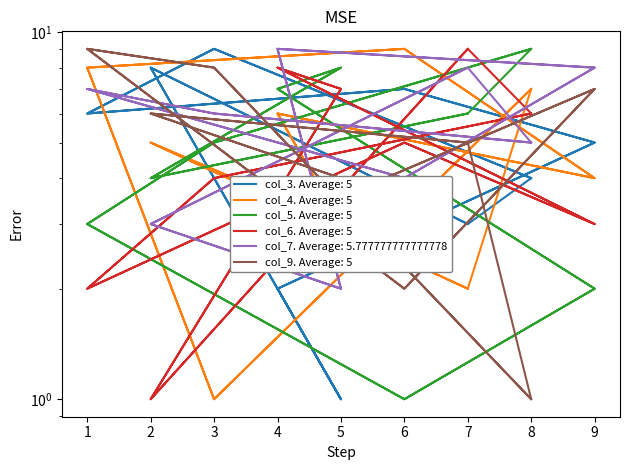

True or false: col_6 has more than 2 points higher than both neighbors.

True